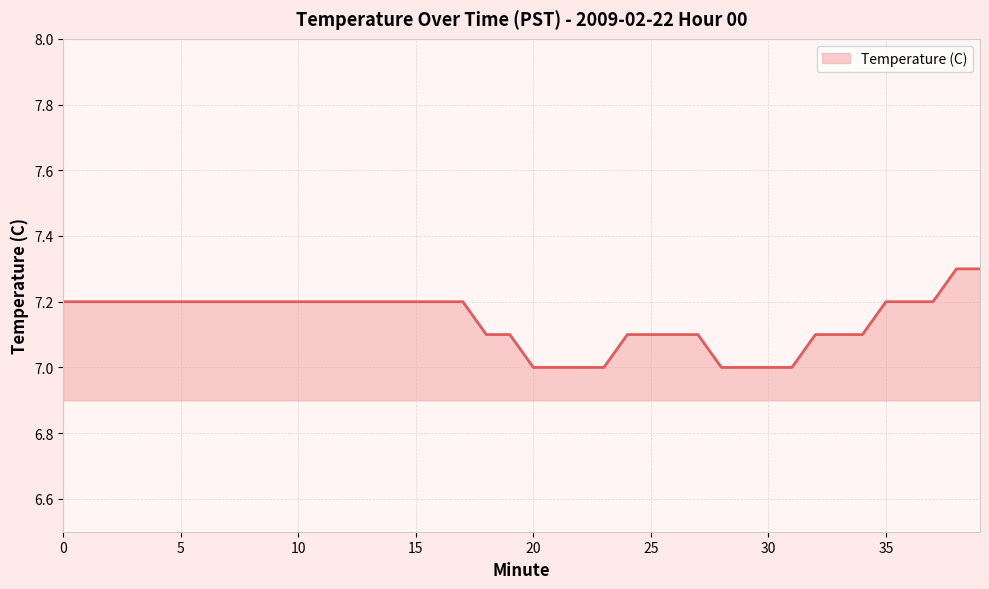

What is the minimum value shown in the chart?

7.0